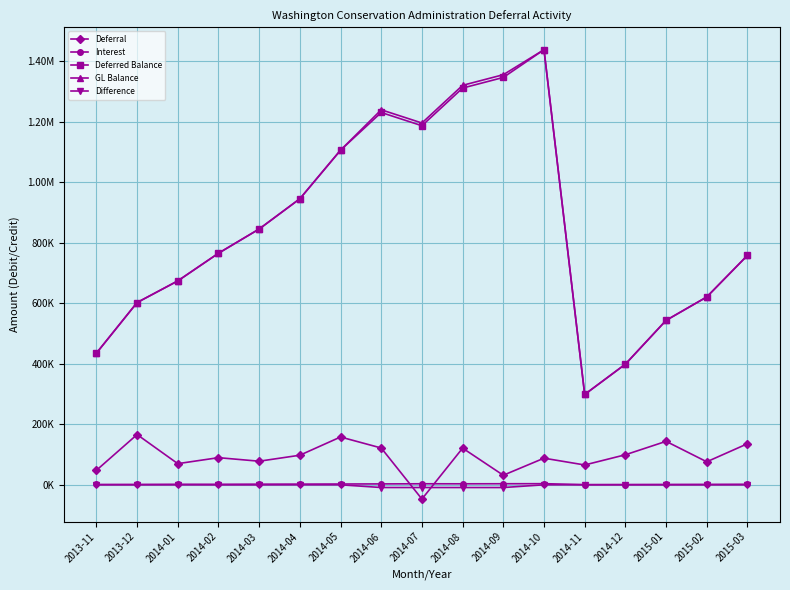

What position from the right is 2015-02?

2